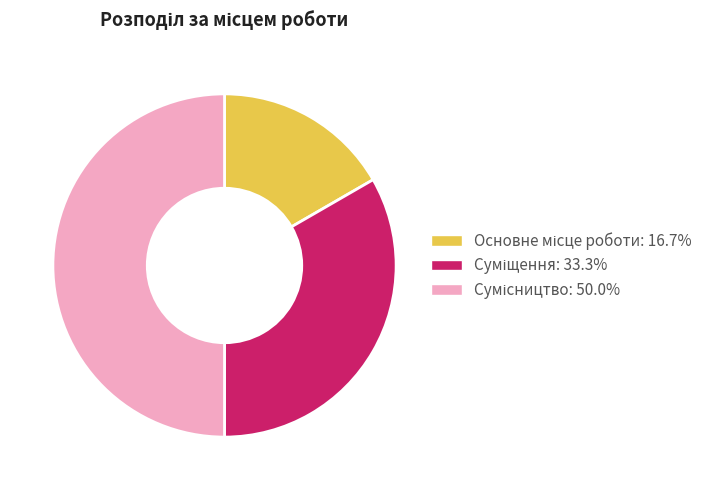

How many slices are in this pie chart?

3